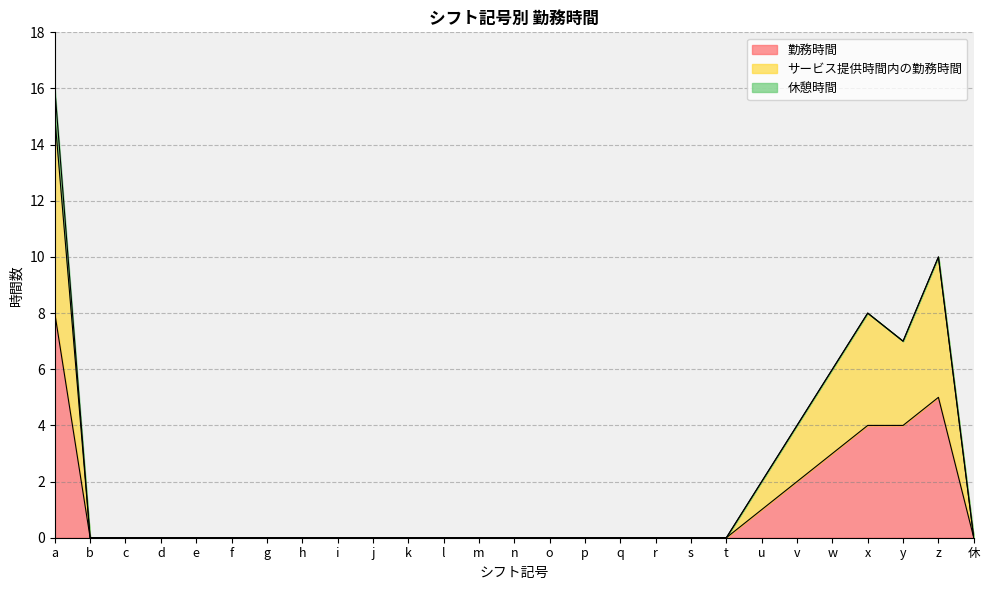

What is the total value across all series at y?

7